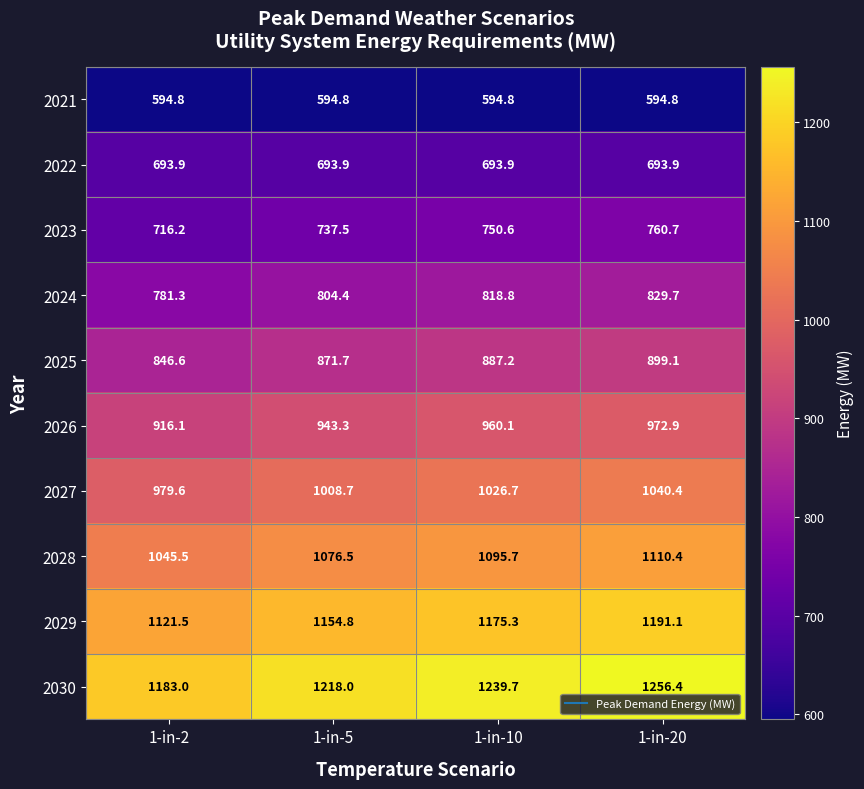

What is the difference between the highest and lowest values at 1-in-20?

661.6